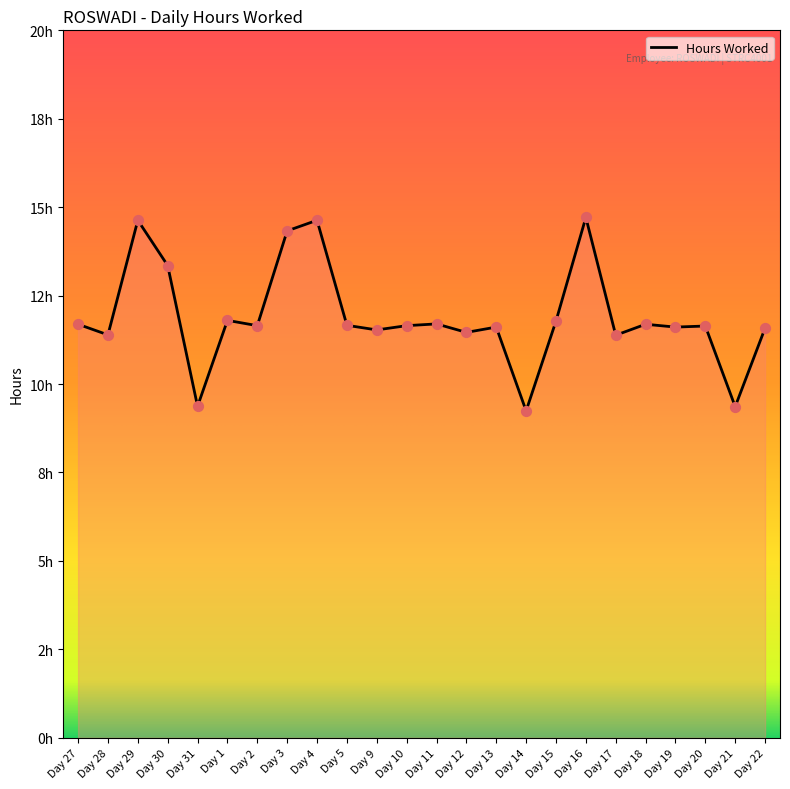

Approximately how many times larger is the value at Day 2 compared to Day 15?

1.0